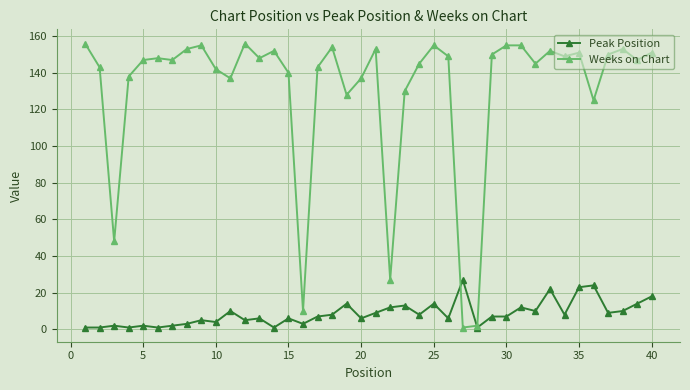

List the series in order of their overall mean, lowest first.

Peak Position, Weeks on Chart